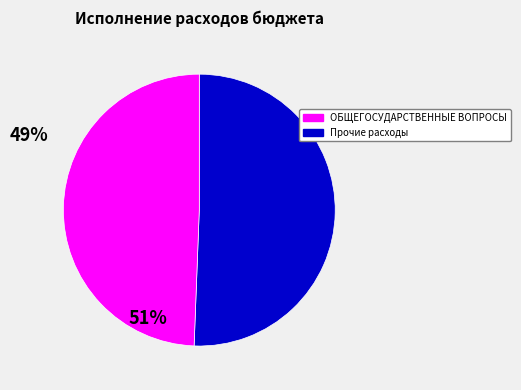

Is there a majority slice in this chart?

Yes